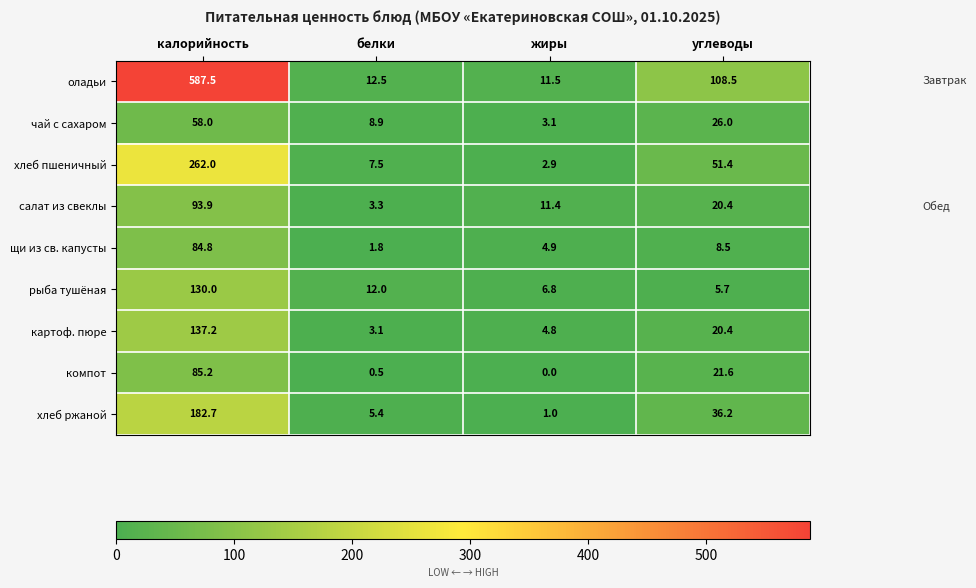

Rank the series by their maximum value, from highest to lowest.

оладьи, хлеб пшеничный, хлеб ржаной, картоф. пюре, рыба тушёная, салат из свеклы, компот, щи из св. капусты, чай с сахаром